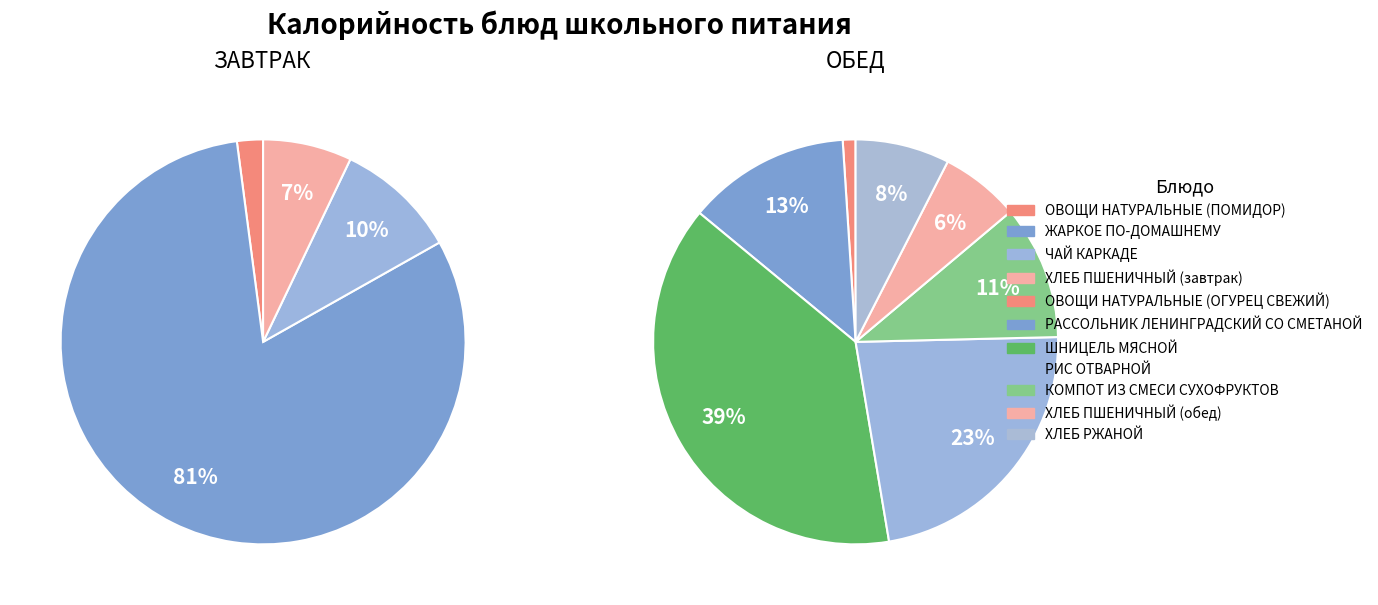

Which category has the smallest portion of the pie?

ОВОЩИ НАТУРАЛЬНЫЕ (ПОМИДОР)